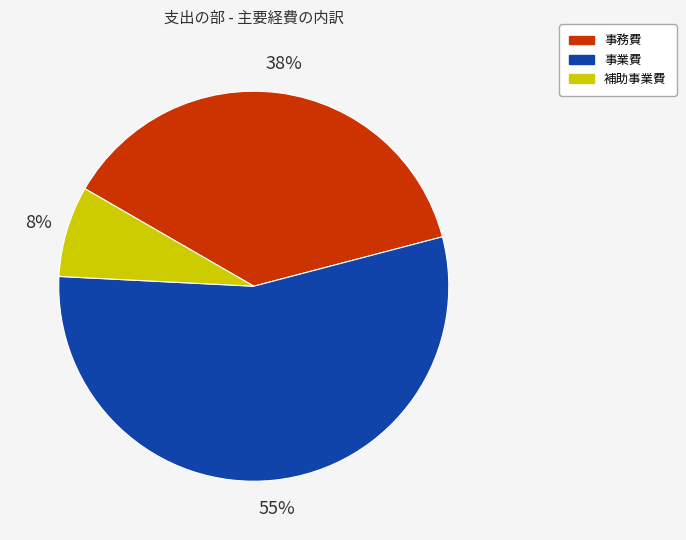

How many slices are in this pie chart?

3